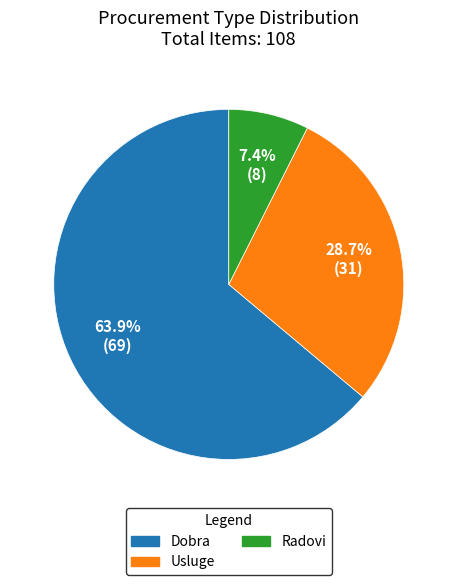

True or false: Dobra accounts for 71% of the total.

False